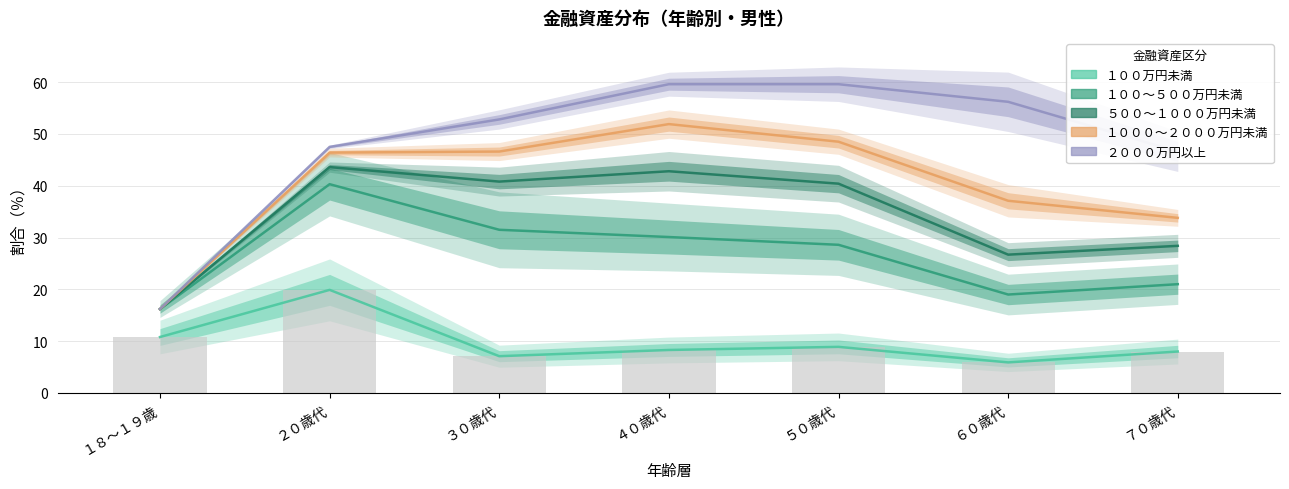

How many data points in １００万円未満 are less than 8?

2